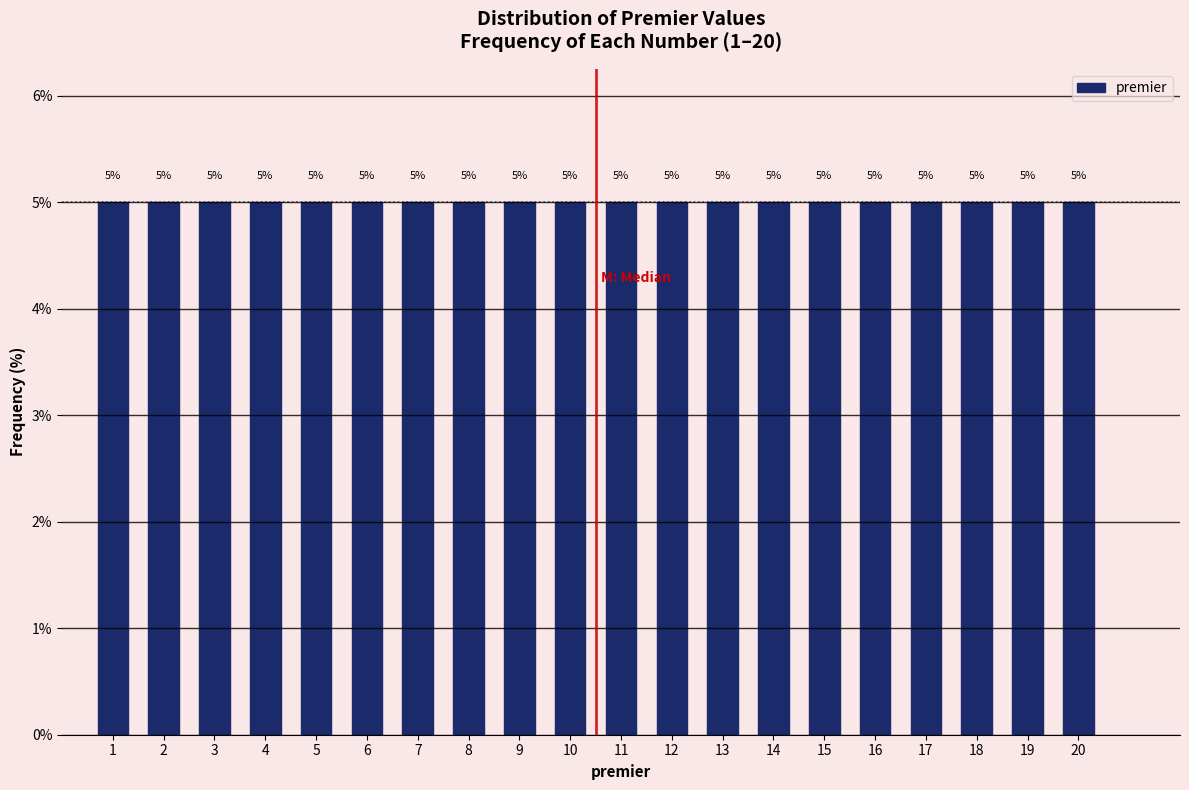

Reading left to right, transcribe this chart: for each bar, give the range it covers on the x-axis and its height.

0.5 to 1.5: 5
1.5 to 2.5: 5
2.5 to 3.5: 5
3.5 to 4.5: 5
4.5 to 5.5: 5
5.5 to 6.5: 5
6.5 to 7.5: 5
7.5 to 8.5: 5
8.5 to 9.5: 5
9.5 to 10.5: 5
10.5 to 11.5: 5
11.5 to 12.5: 5
12.5 to 13.5: 5
13.5 to 14.5: 5
14.5 to 15.5: 5
15.5 to 16.5: 5
16.5 to 17.5: 5
17.5 to 18.5: 5
18.5 to 19.5: 5
19.5 to 20.5: 5